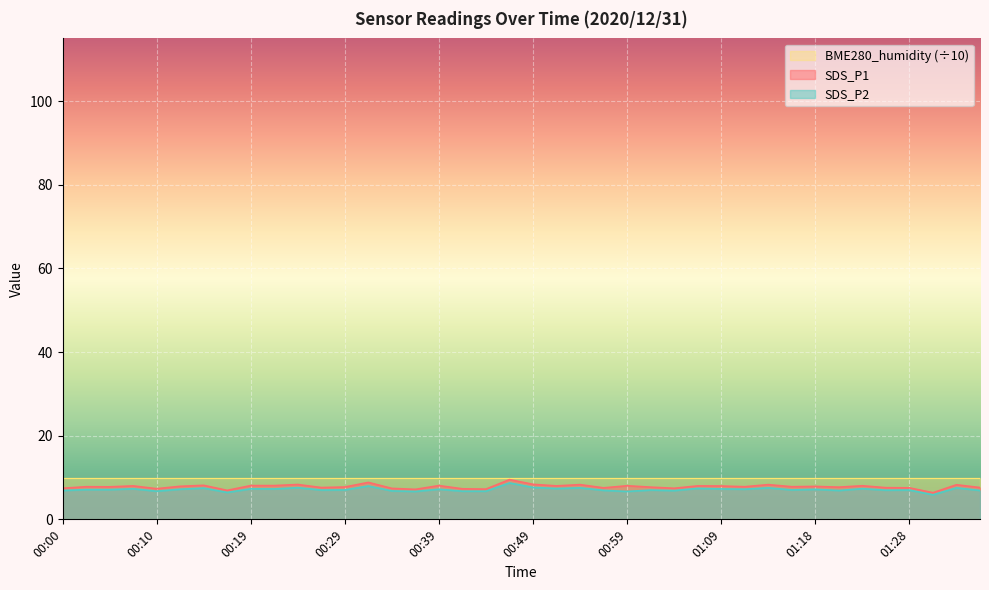

What is the difference between the SDS_P1 values at 00:32 and 00:05?

1.1